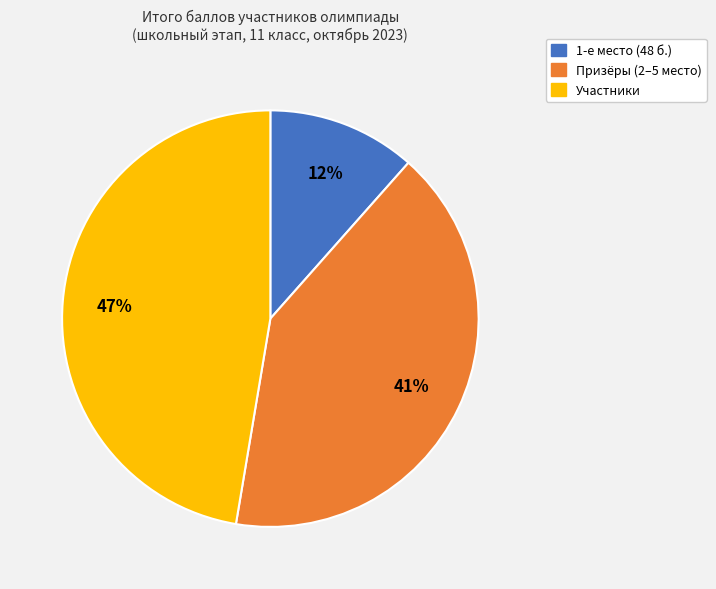

To the nearest percent, what is the average slice percentage?

33%